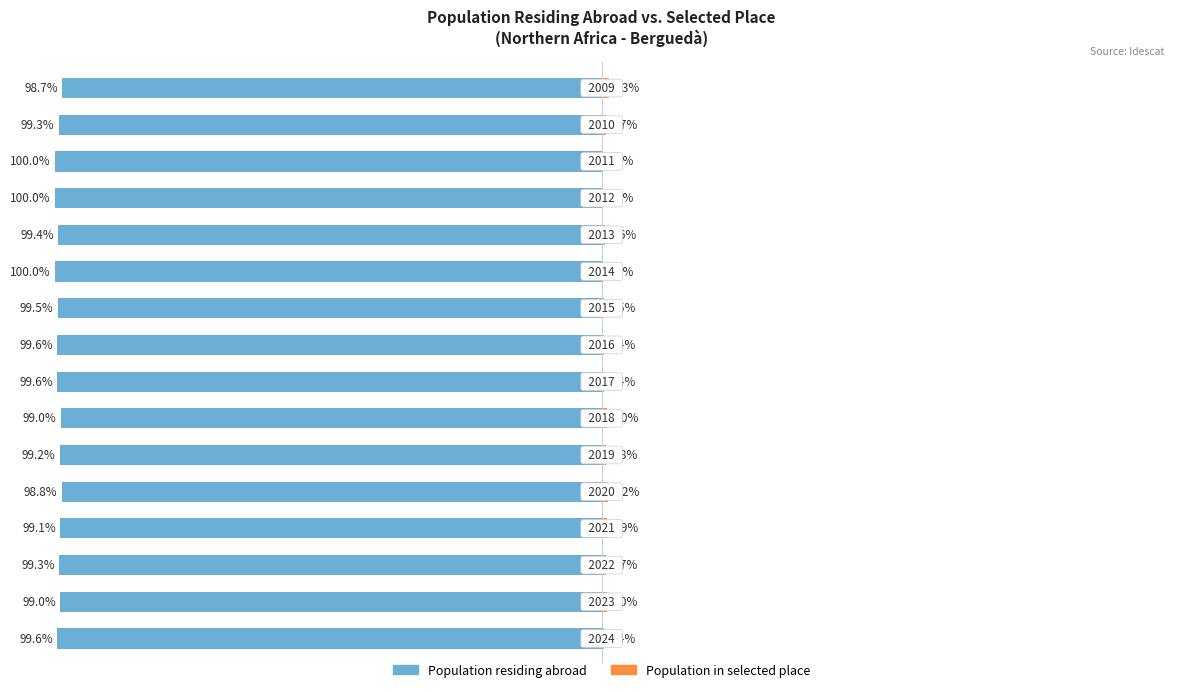

Which series changed the most between 3 and 13?

Population residing abroad